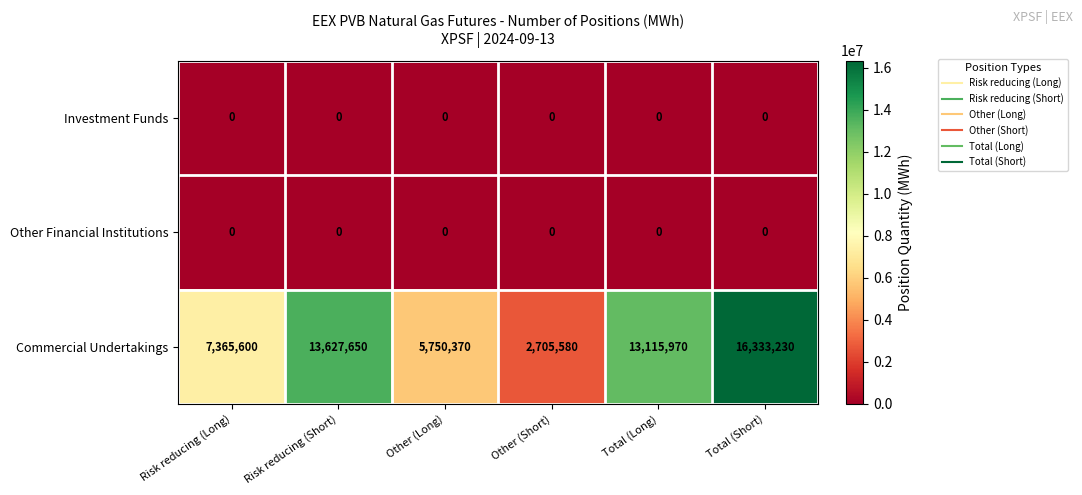

Reading left to right, transcribe all the data shown in this chart.

Investment Funds: 0	0	0	0	0	0
Other Financial Institutions: 0	0	0	0	0	0
Commercial Undertakings: 7365600	13627650	5750370	2705580	13115970	16333230